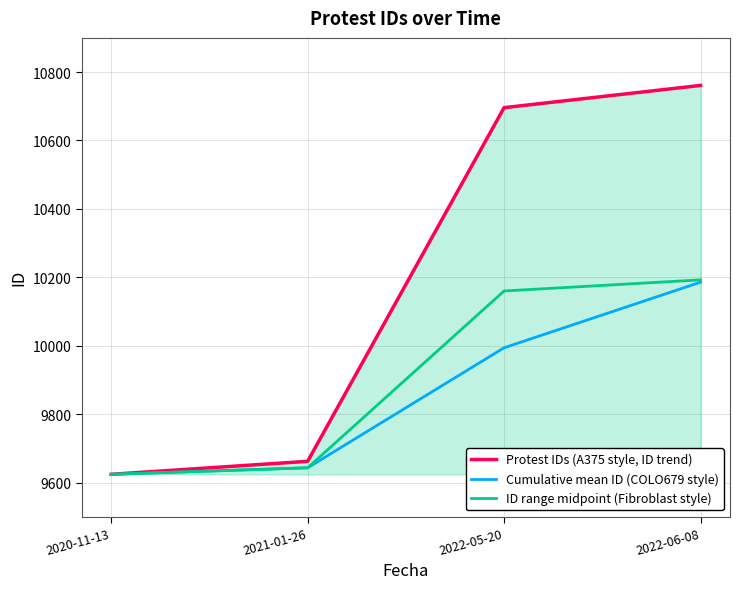

What position from the right is 2022-05-20?

2